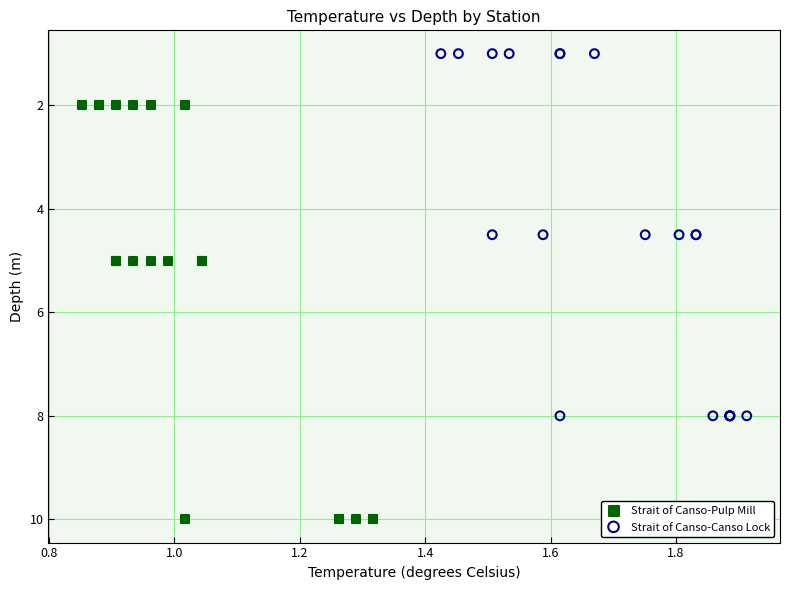

Which series reaches the maximum Y coordinate?

Strait of Canso-Pulp Mill